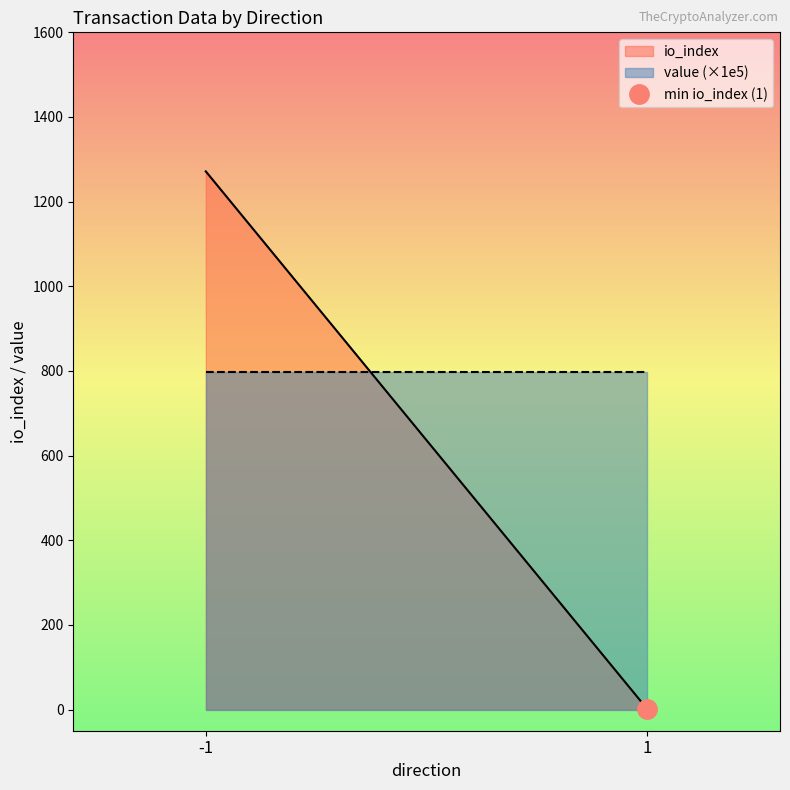

Reading left to right, what are all the values shown in this chart?

io_index: 1271.5	0.5
value (×1e5): 797.5	797.5